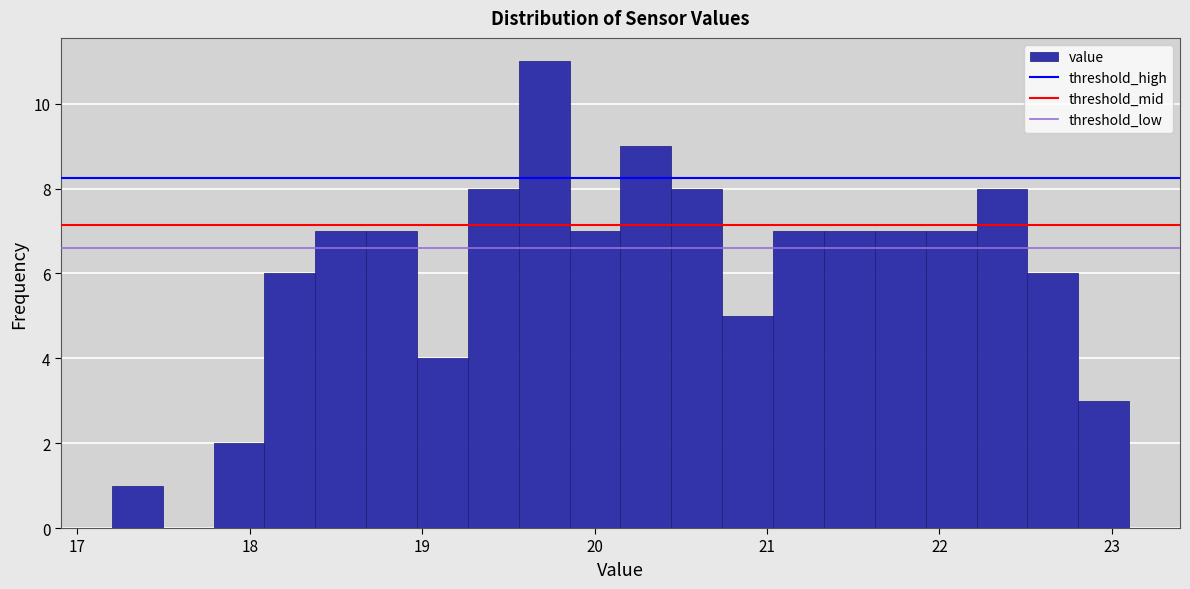

Read against the x-axis, roughly where is the centre of the tallest bar?

19.7